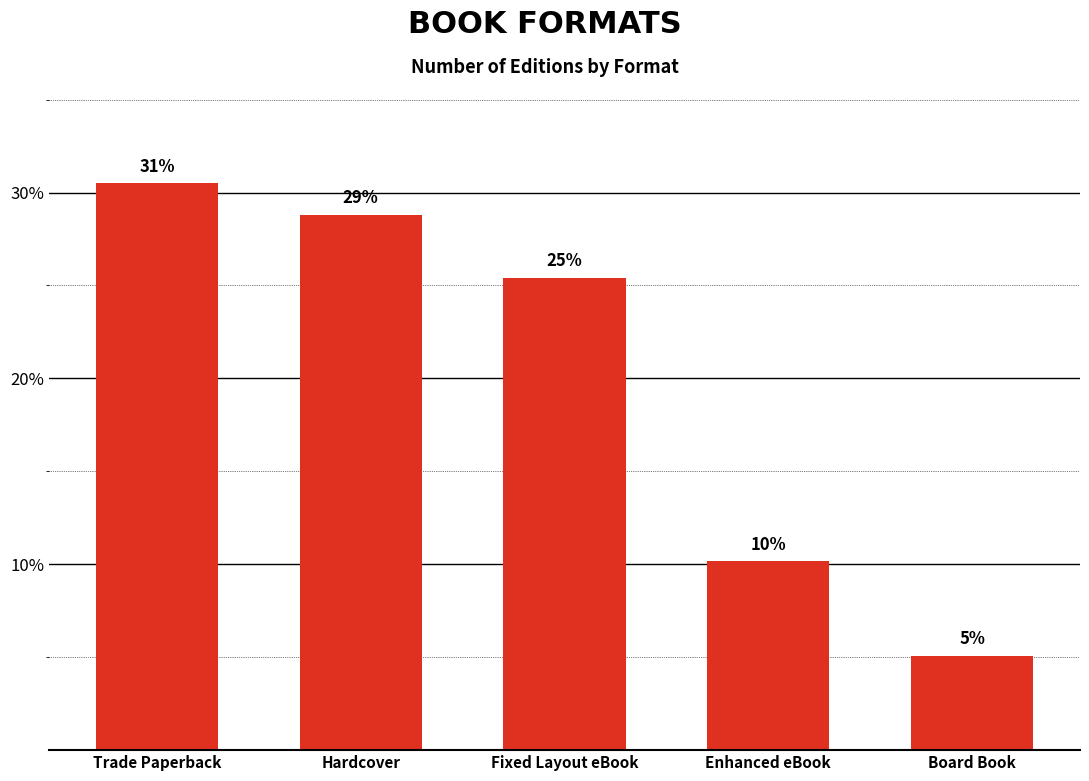

Does the chart contain any negative values?

No